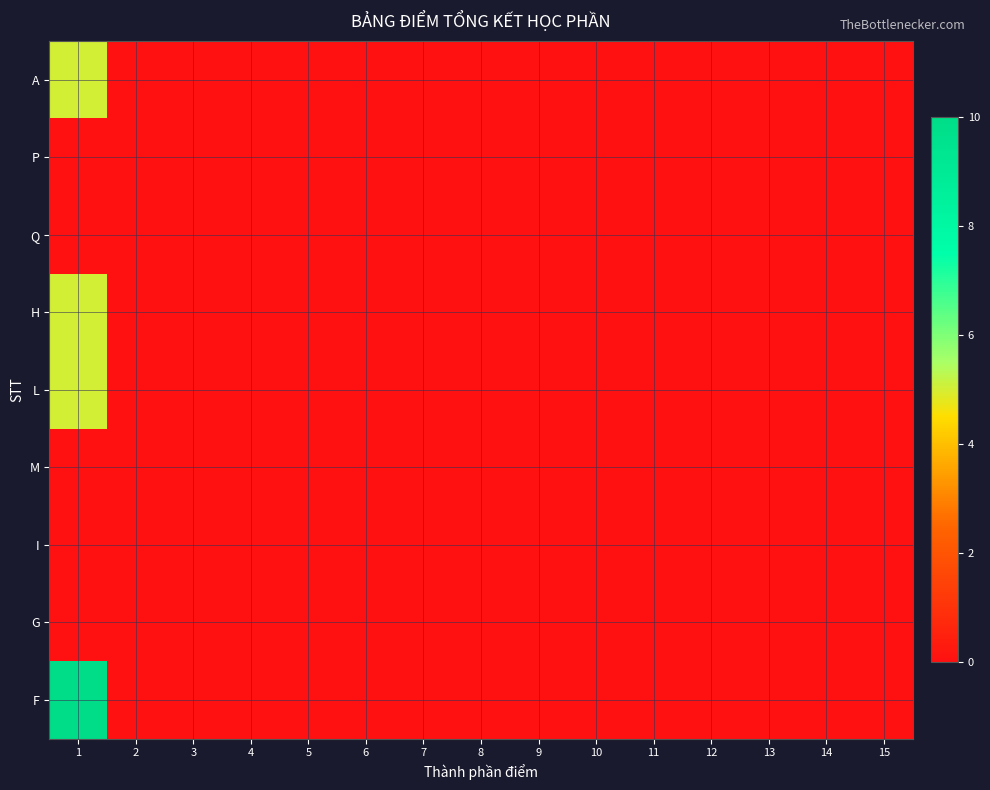

Which series has the largest range (max minus min)?

F